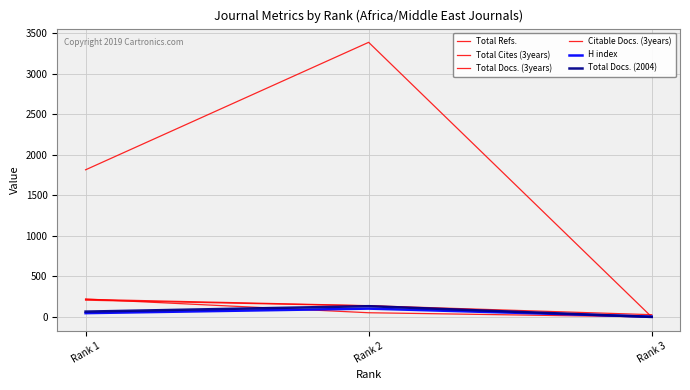

At which label does Citable Docs. (3years) first exceed 137?

Rank 1